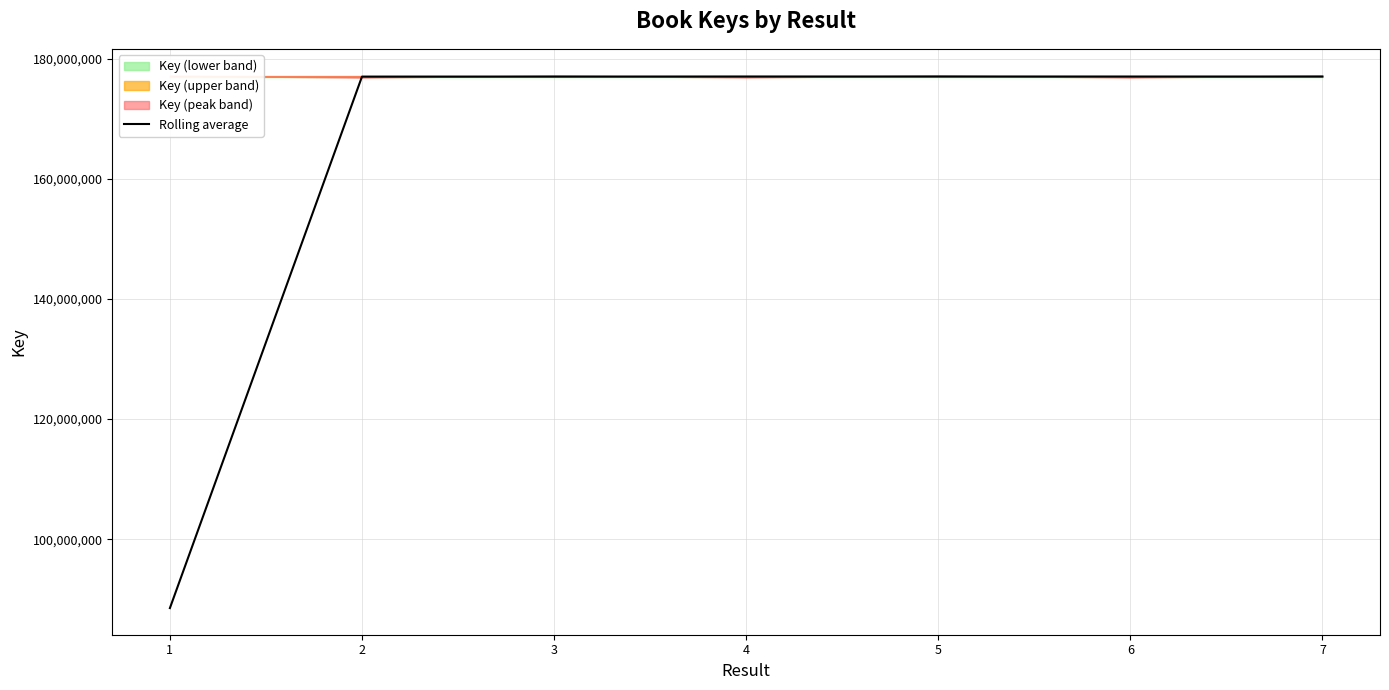

Between 5 and 3, which is larger?

5